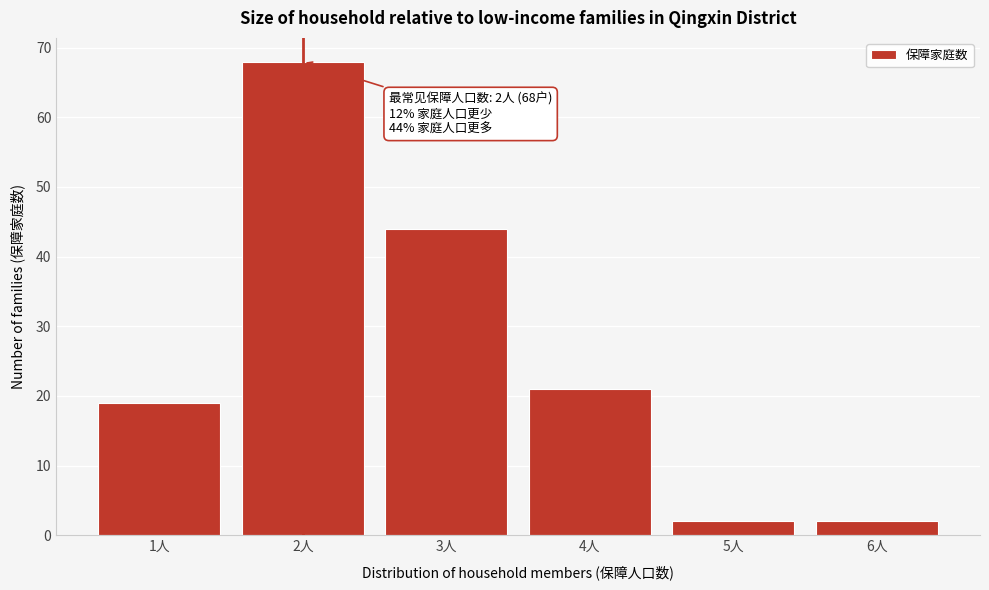

Over which range of the x-axis is the bar tallest?

1.5 to 2.5